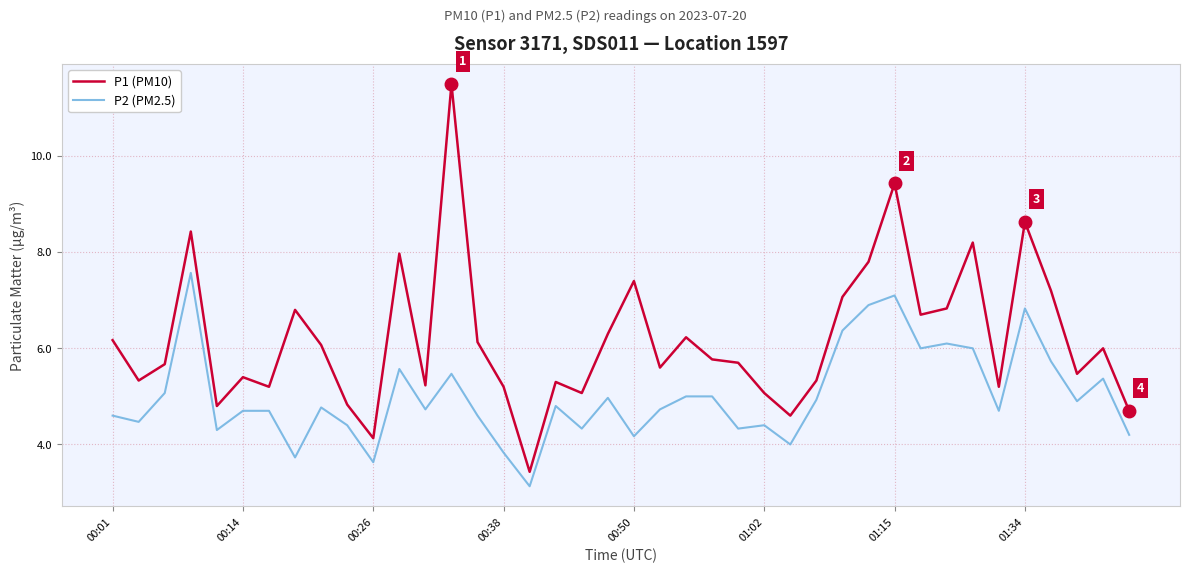

What is the difference between the second highest and second lowest values in the P2 (PM2.5) series?

3.5